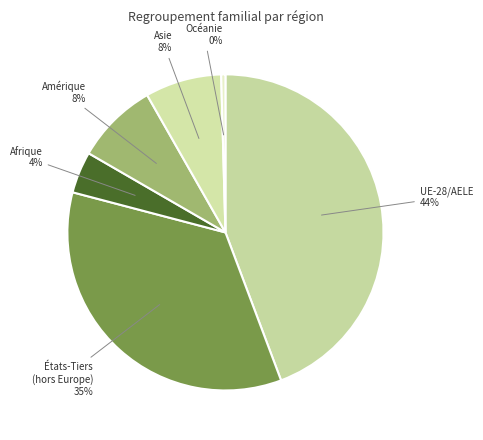

To the nearest percent, what is the difference between the largest and smallest slice percentages?

44%